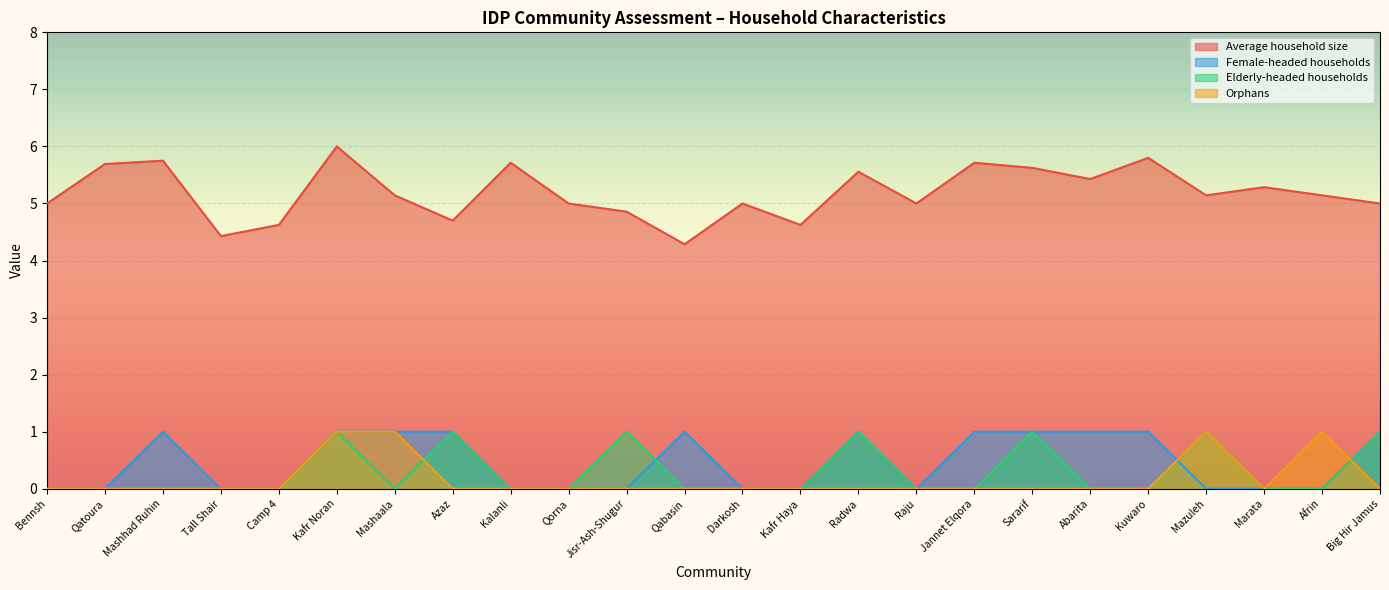

What is the sum of the Elderly-headed households values at Abarita and Jisr-Ash-Shugur?

1.0